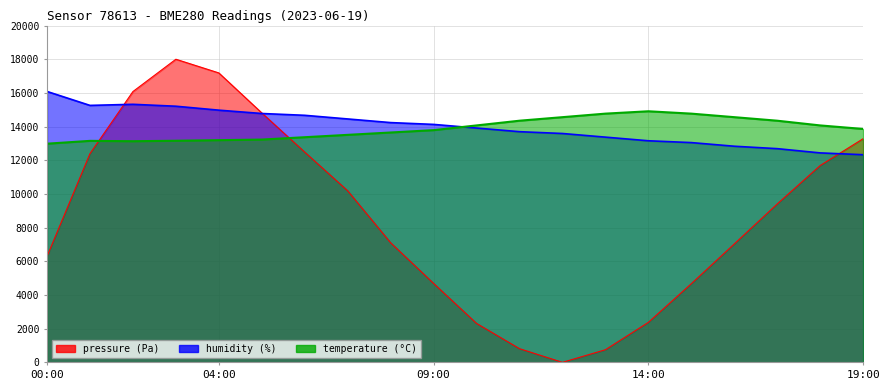

How many lines are shown in the chart?

3